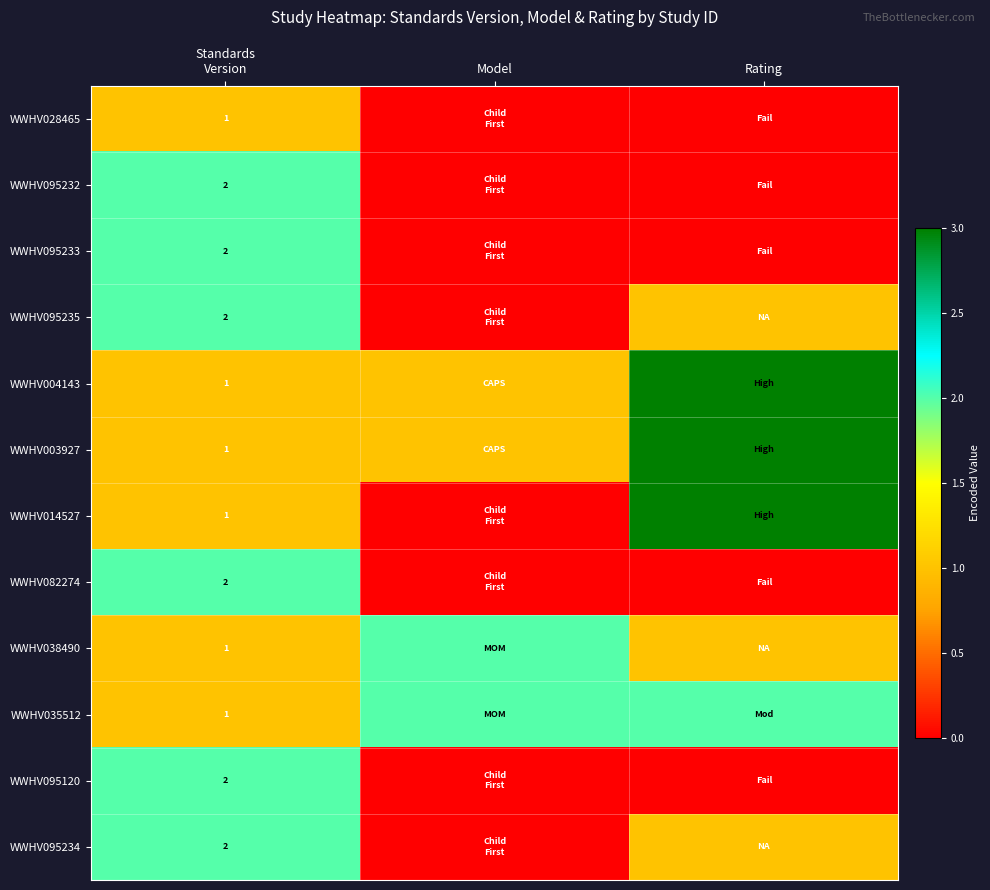

What is the difference between the highest and lowest values at Standards
Version?

1